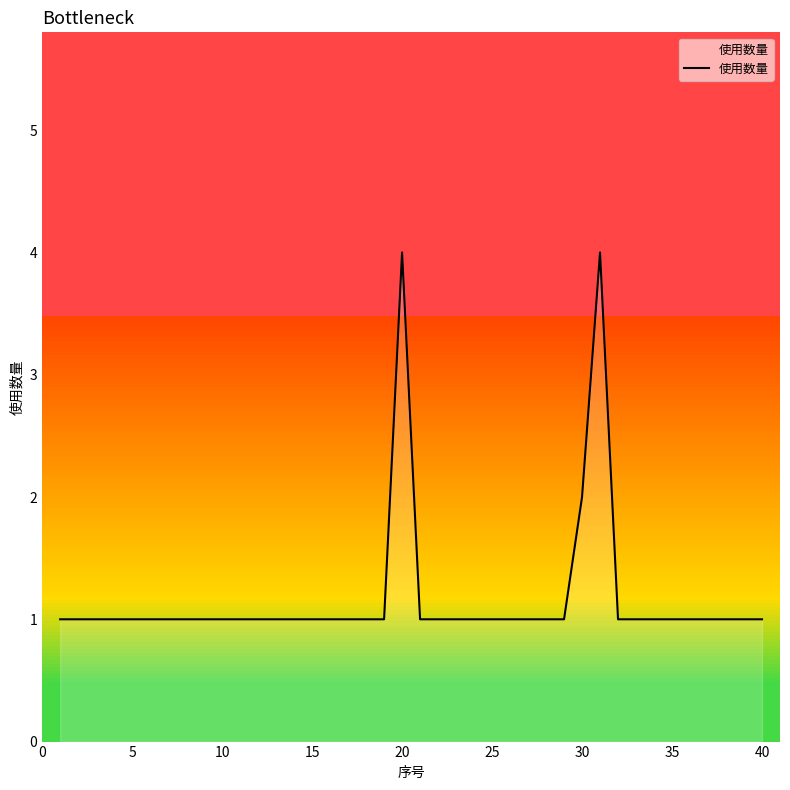

Count the number of values greater than 1.

3